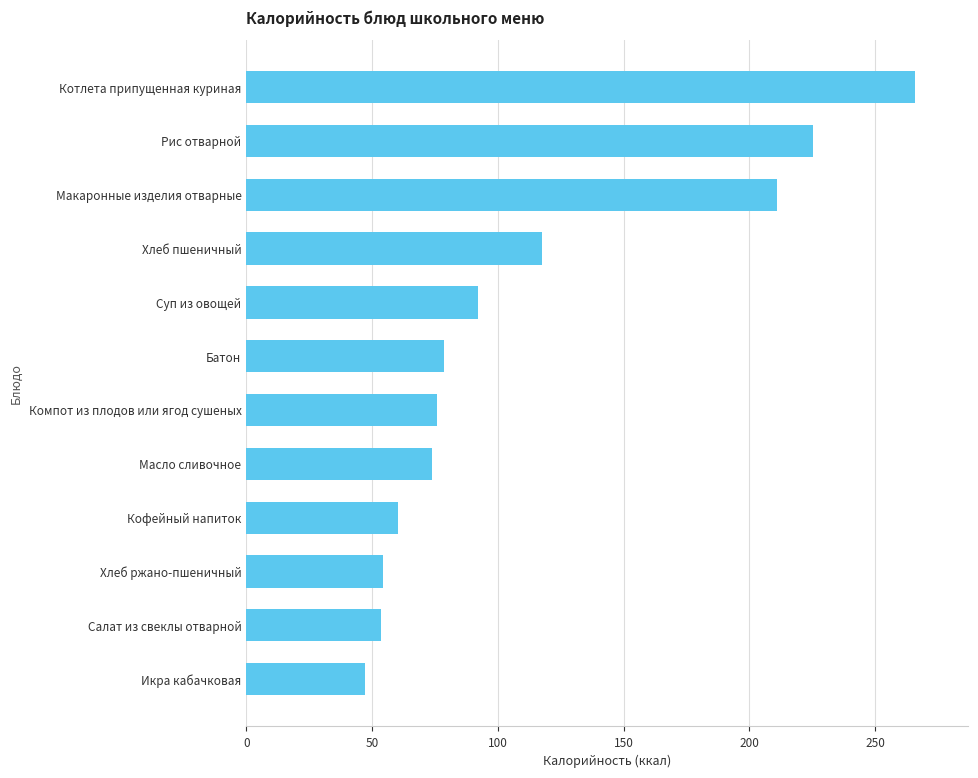

Which label corresponds to the smallest value in the chart?

Икра кабачковая